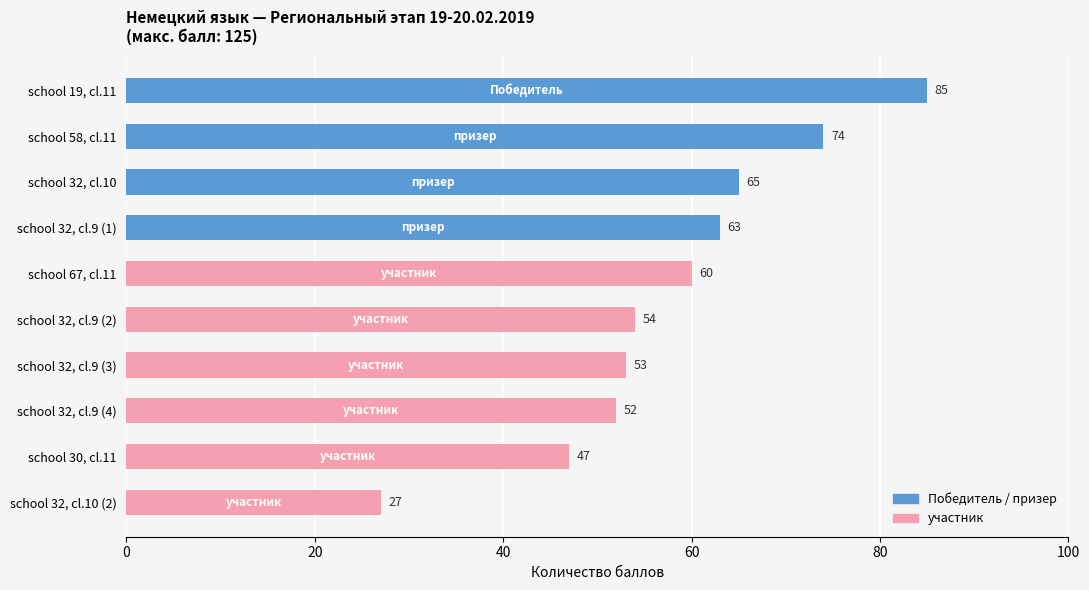

Is it true that the value at school 32, cl.9 (1) is 63?

True